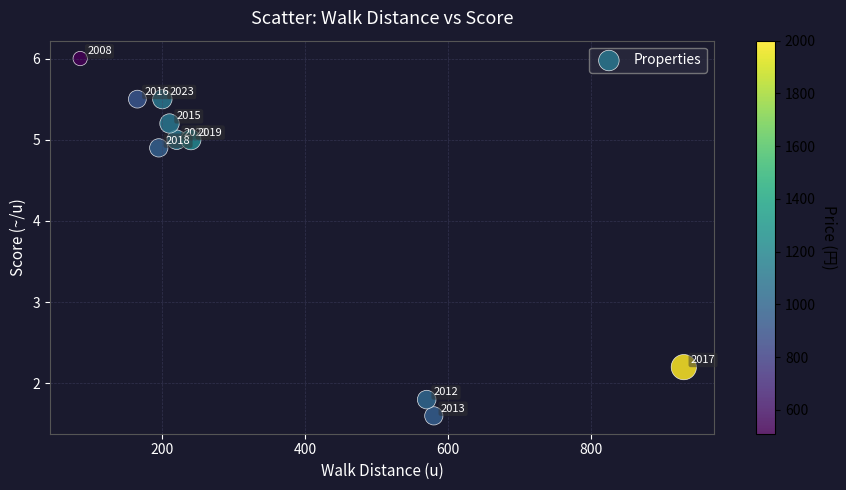

What Y value in the scatter plot is closest to 3?

2.2